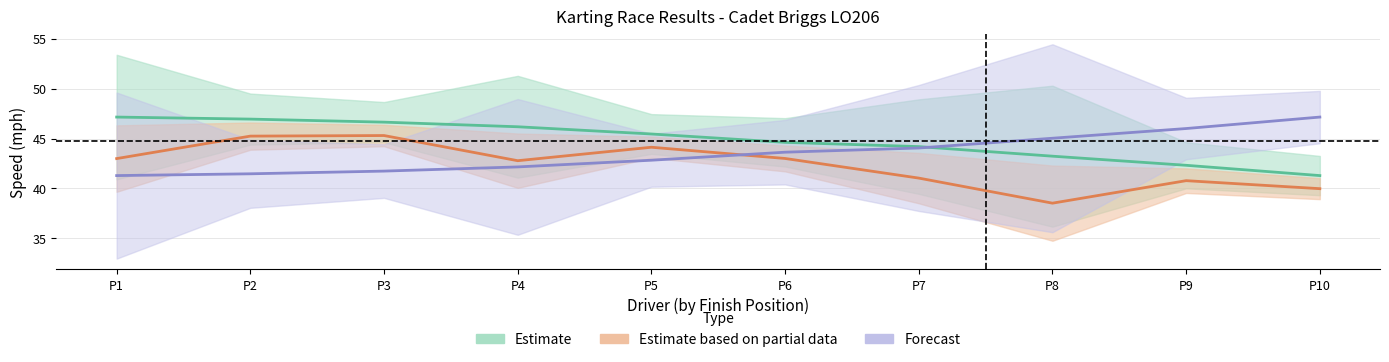

Which has a higher value, P2 or P1?

P1